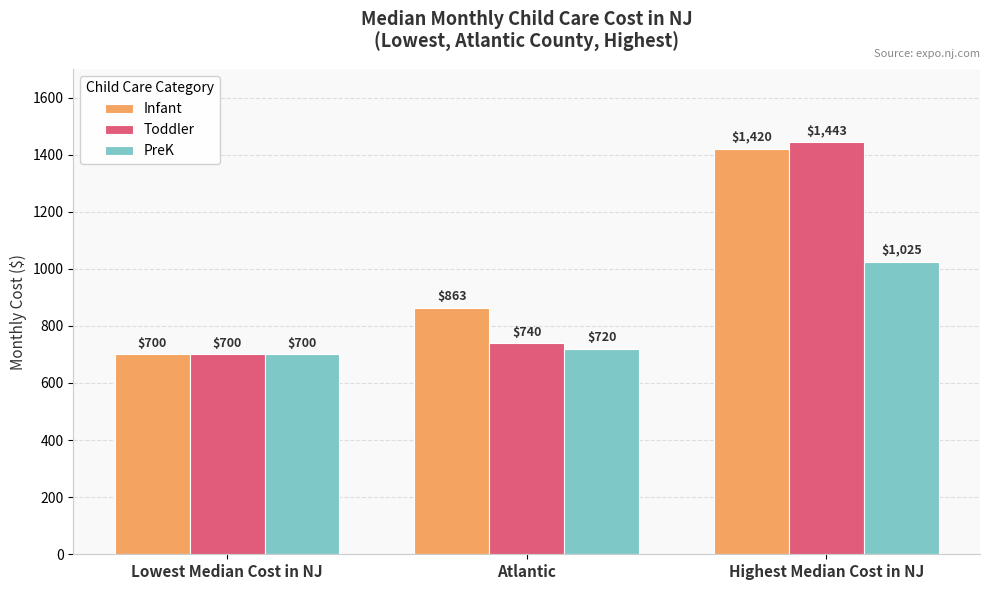

At how many categories does at least one series exceed 1193?

1